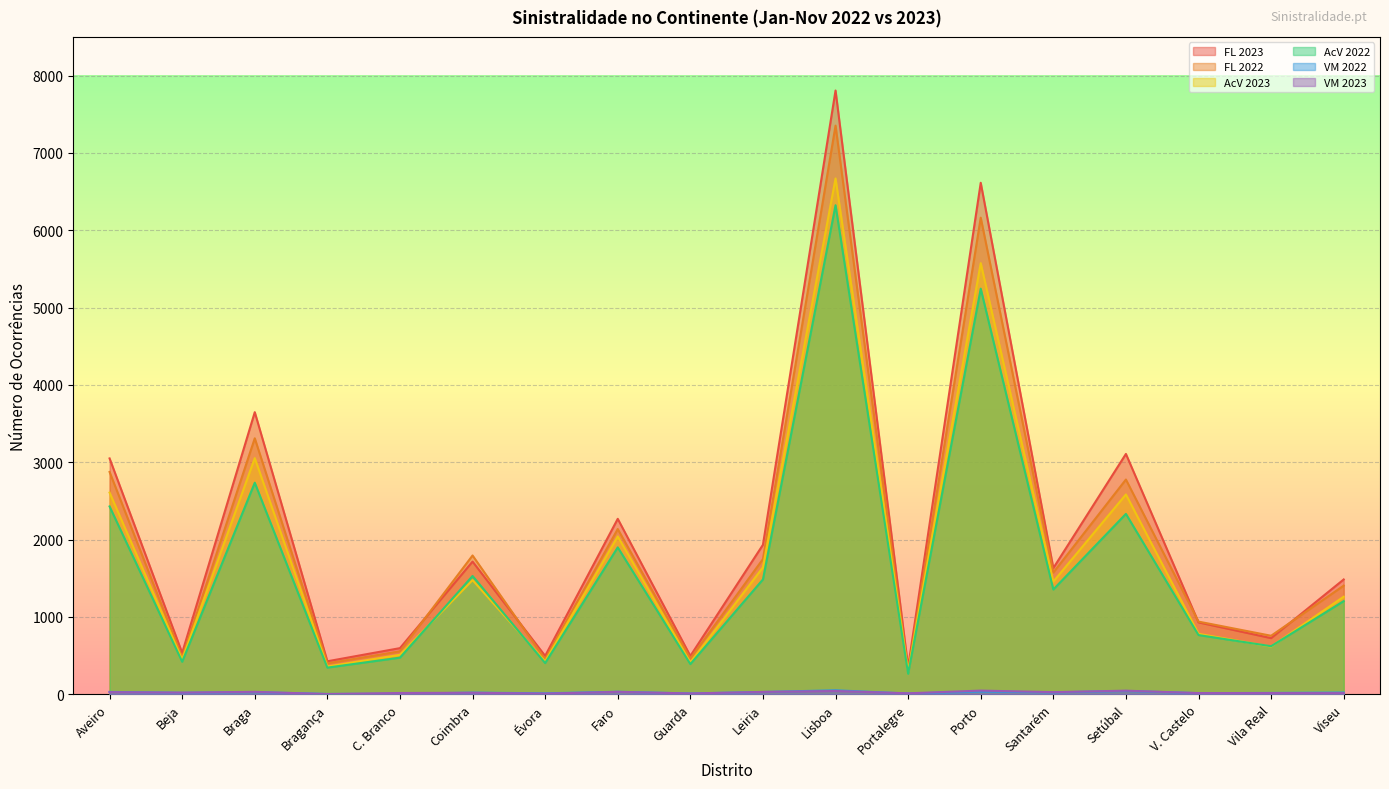

What is the spread (max minus min) of values at V. Castelo?

925